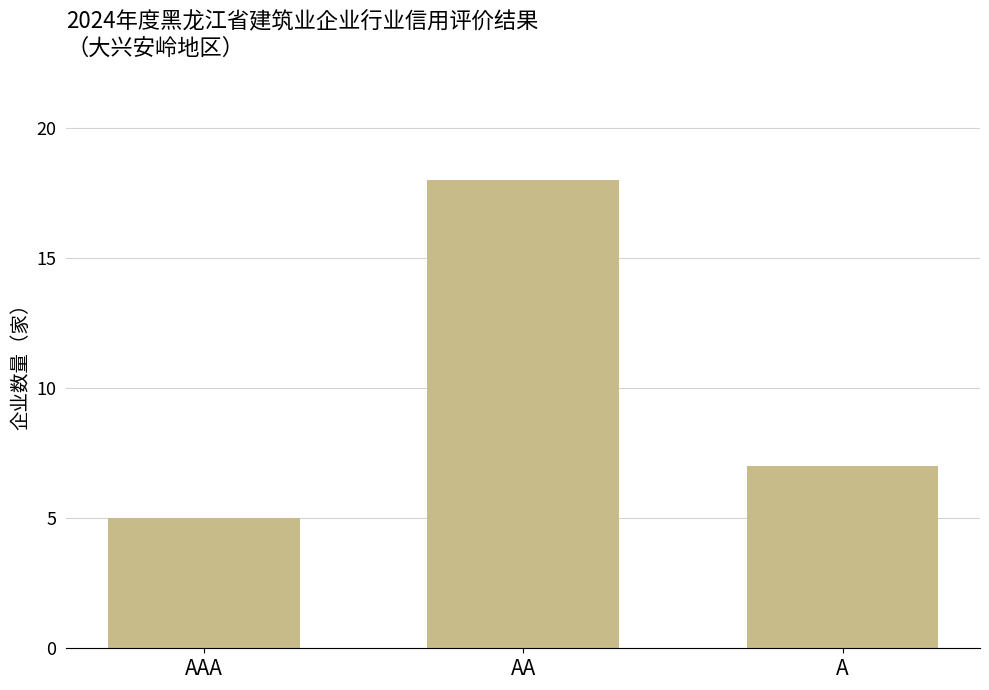

Are the bars horizontal?

No